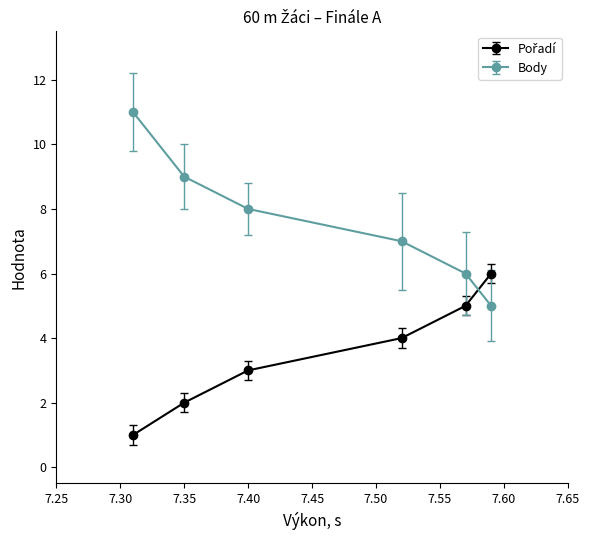

True or false: Body has more than 1 interior local peaks.

False